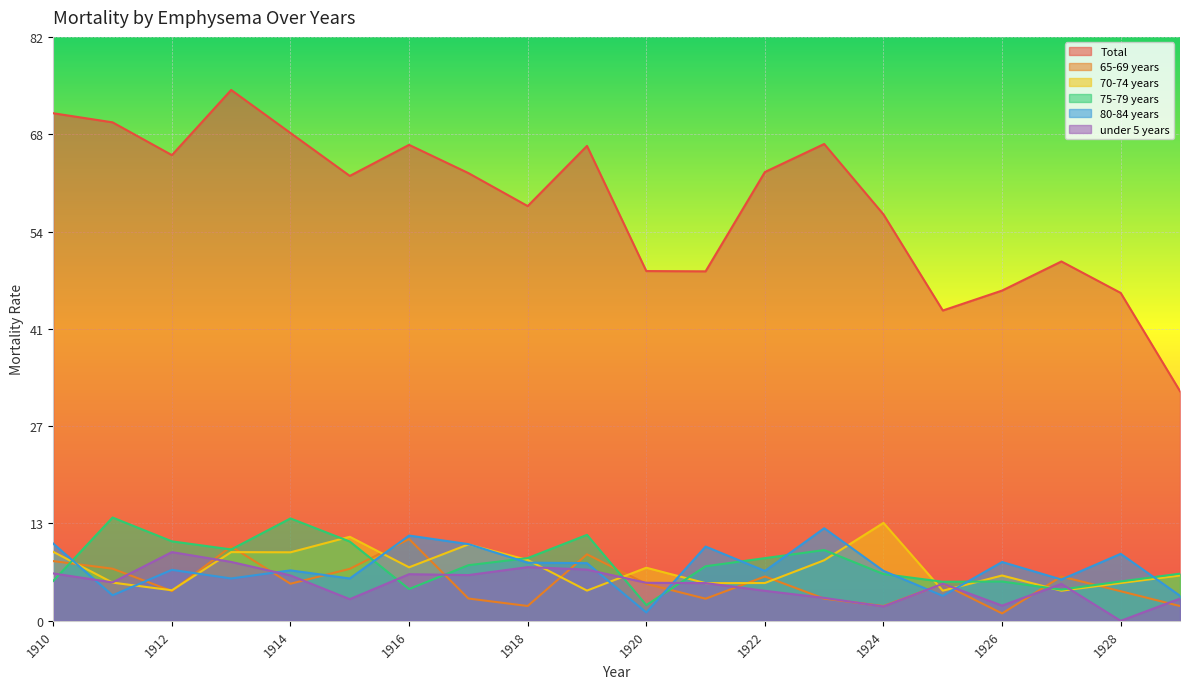

What is the difference between the highest and lowest values at 1927?

46.4